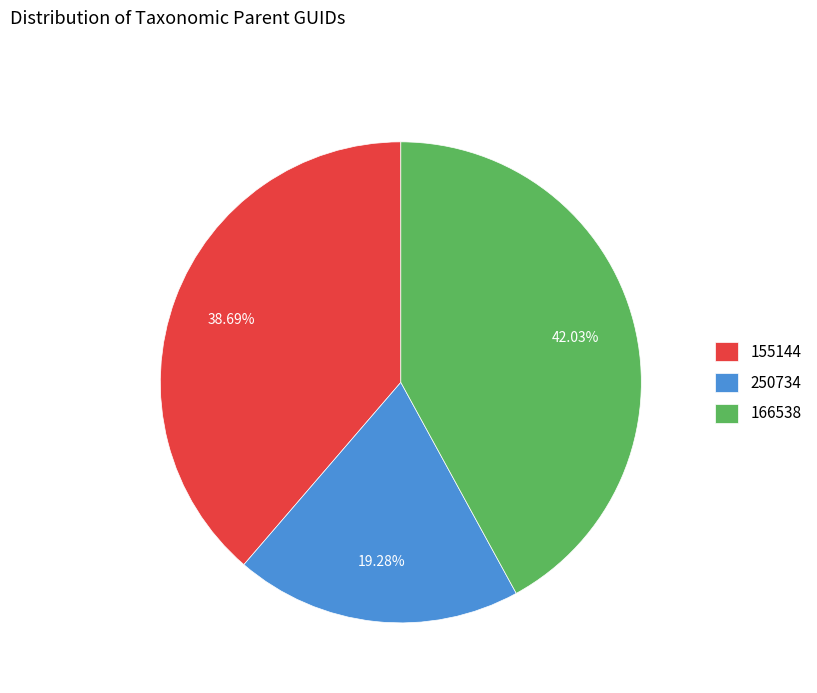

Is it true that 250734 is 5% of the pie?

False